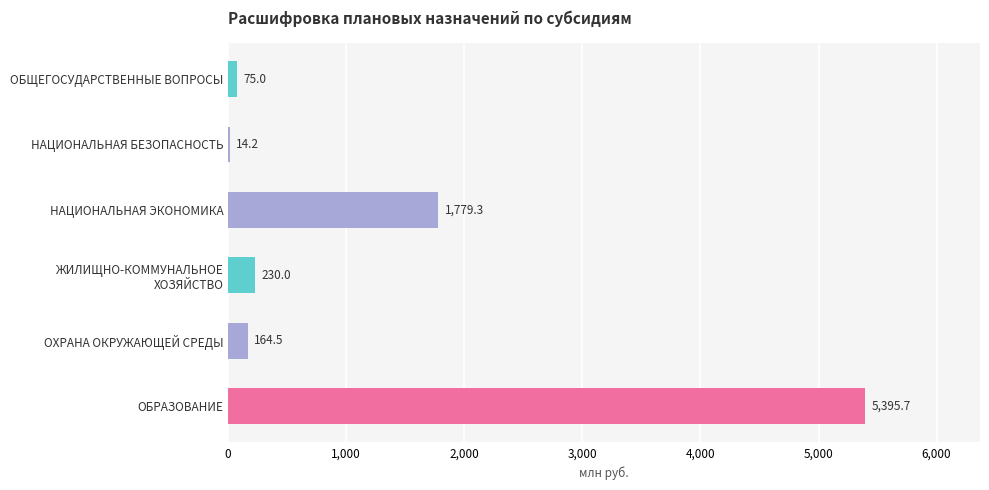

The chart shows a value of 75.0 at ОБЩЕГОСУДАРСТВЕННЫЕ ВОПРОСЫ. True or false?

True